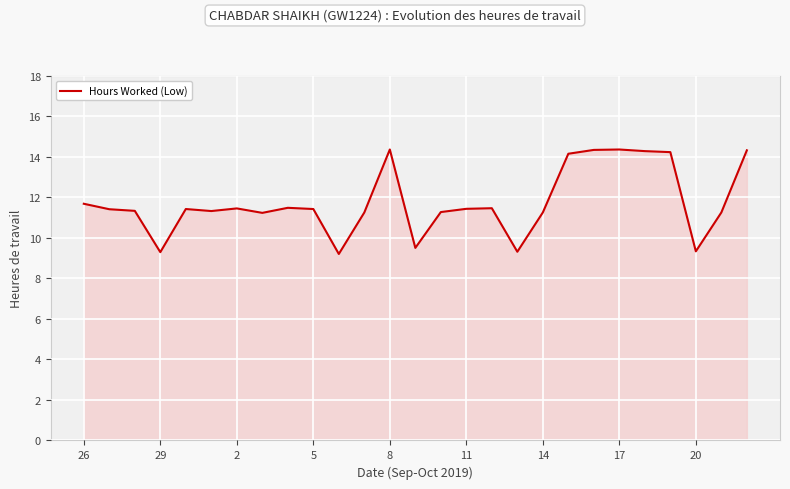

What is the minimum value shown in the chart?

9.2